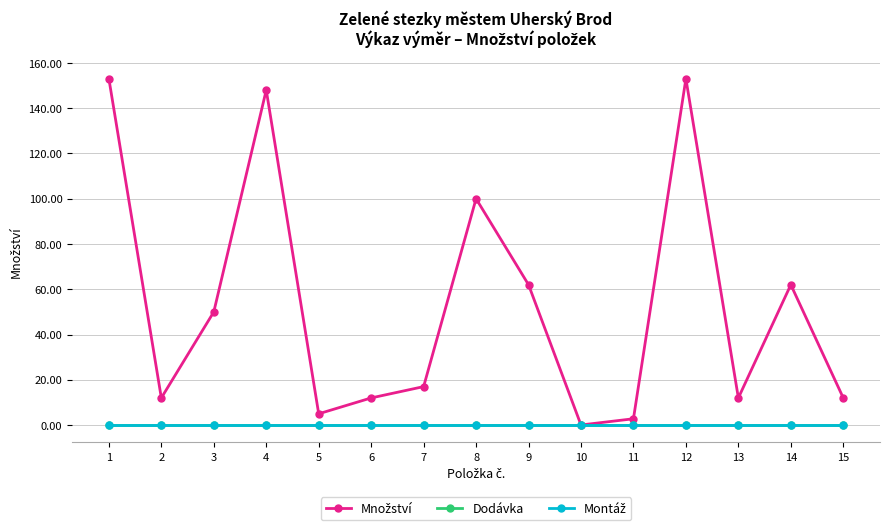

True or false: Dodávka and Množství cross at least once.

False